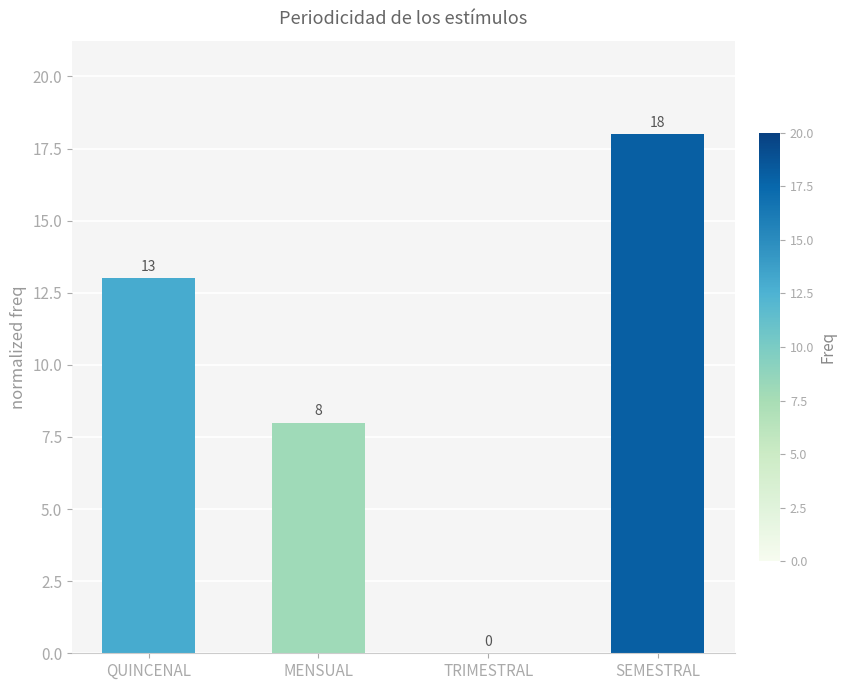

True or false: the data shows 27 at SEMESTRAL.

False